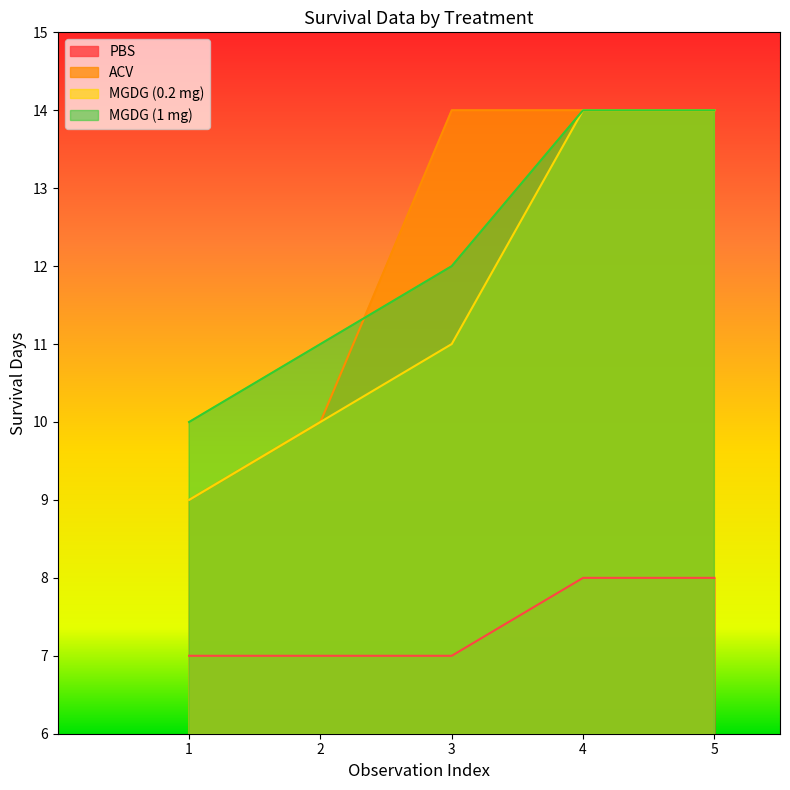

What is the difference between the maximum and minimum values in the MGDG (0.2 mg) series?

5